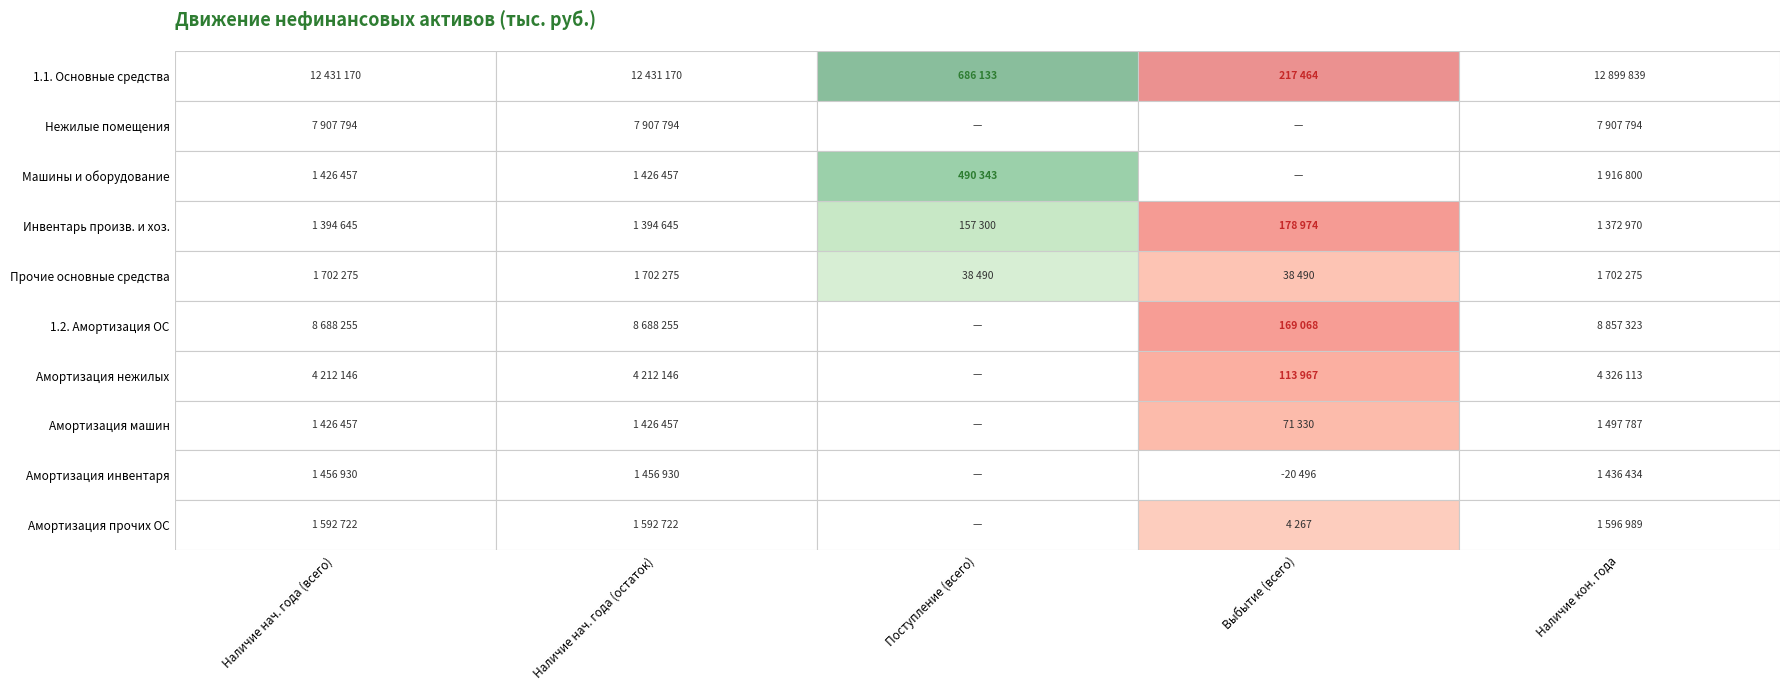

List the series in order of their peak value, lowest first.

Инвентарь произв. и хоз., Амортизация инвентаря, Амортизация машин, Амортизация прочих ОС, Прочие основные средства, Машины и оборудование, Амортизация нежилых, Нежилые помещения, 1.2. Амортизация ОС, 1.1. Основные средства